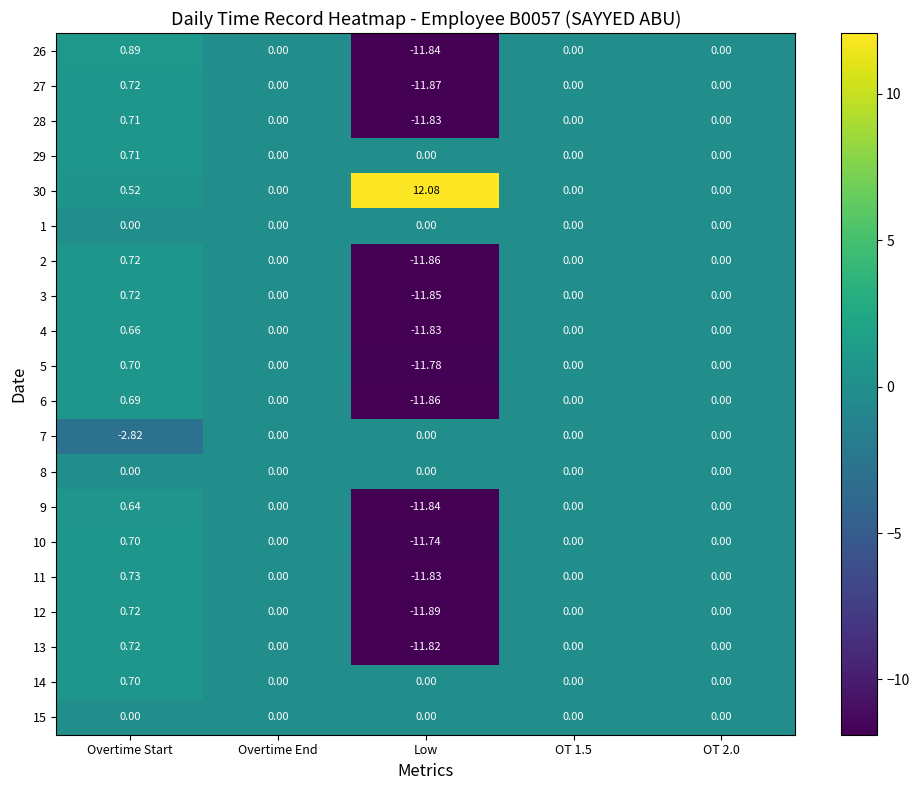

At which label does 28 reach its minimum?

Low